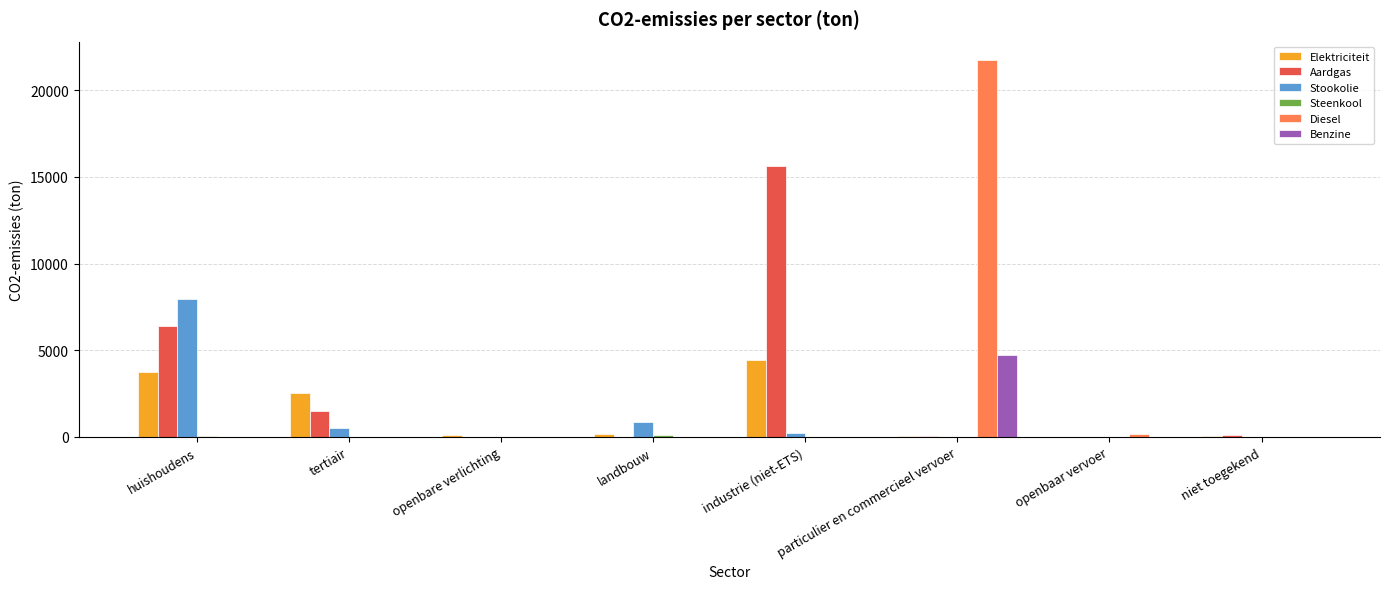

Between industrie (niet-ETS) and particulier en commercieel vervoer, which series saw the biggest shift?

Diesel